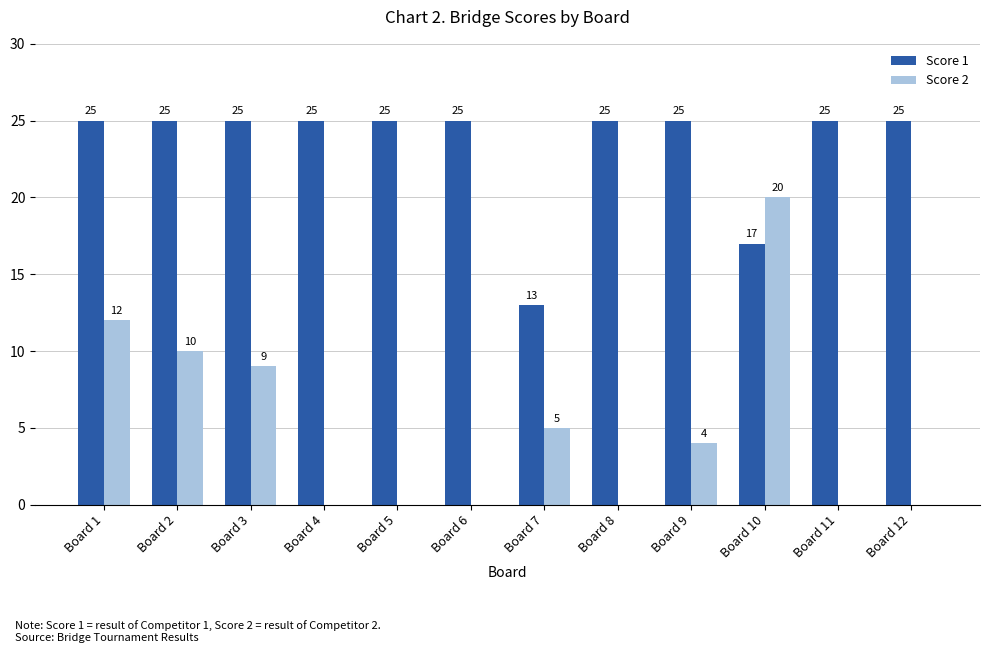

True or false: Score 2 has a value of 0 at Board 4.

True